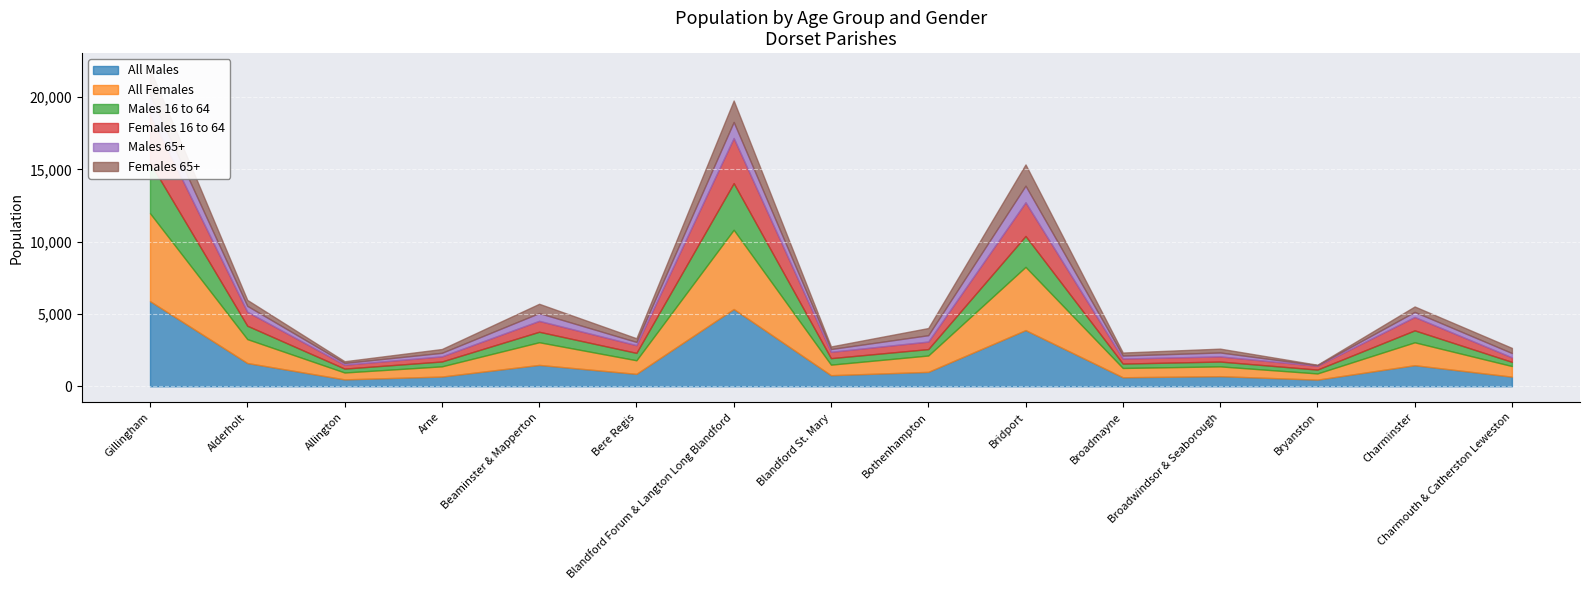

Between Beaminster & Mapperton and Blandford St. Mary, which series saw the biggest shift?

All Females